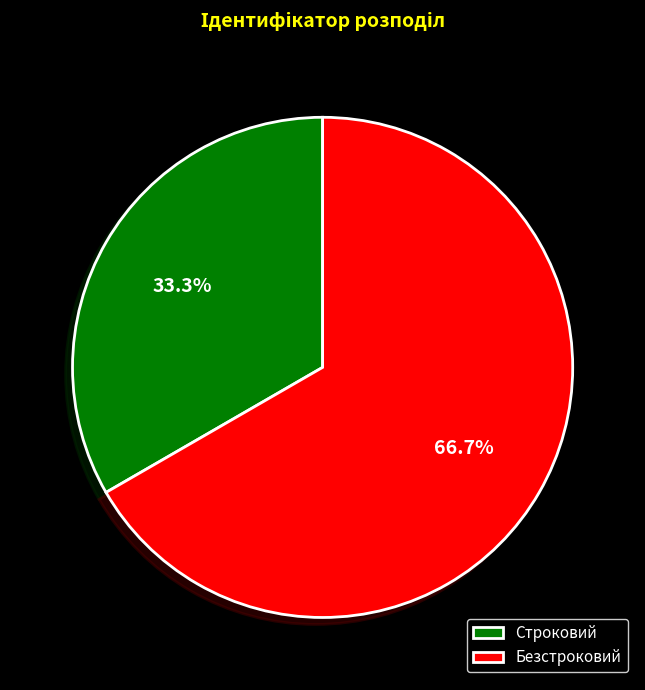

What is the largest slice in the pie chart?

Безстроковий